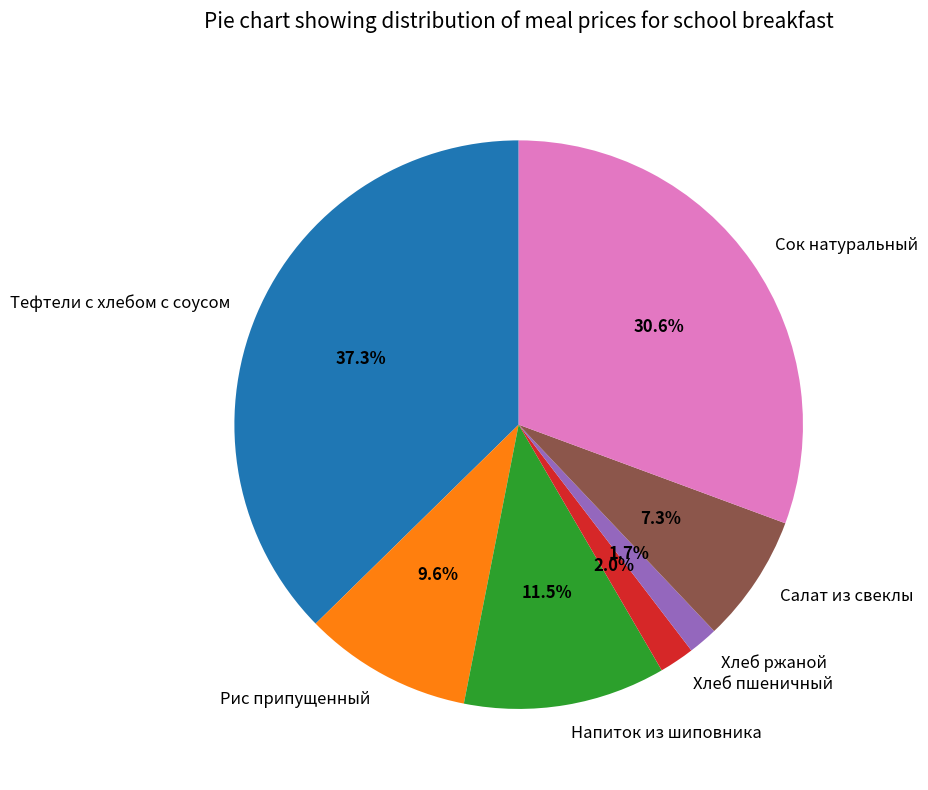

The Сок натуральный slice represents 31% of the pie. True or false?

True